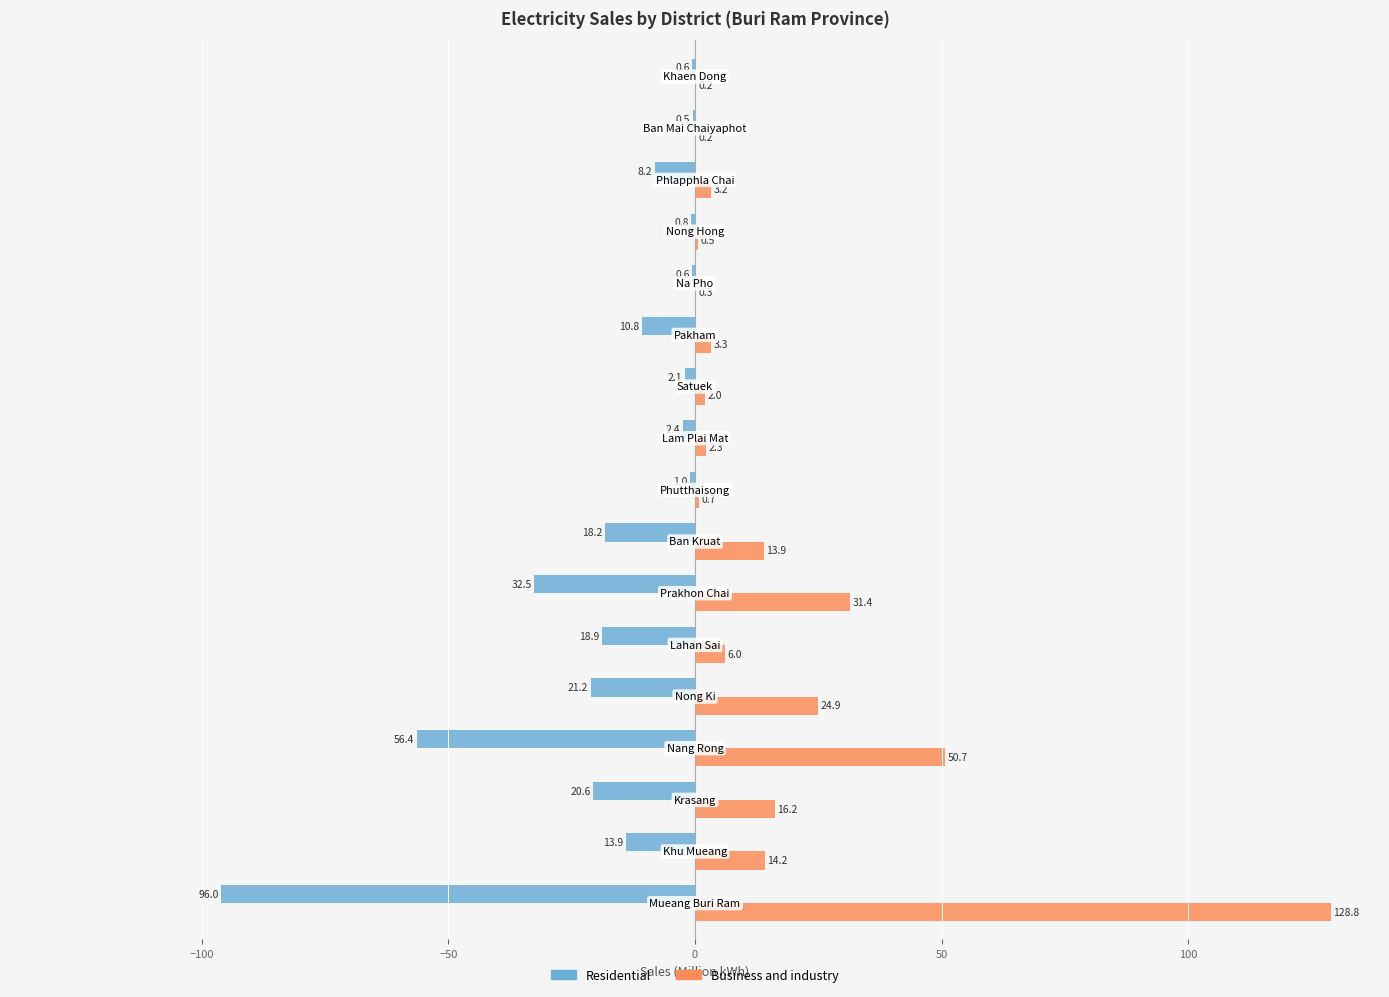

What is the greatest value displayed?

128.8